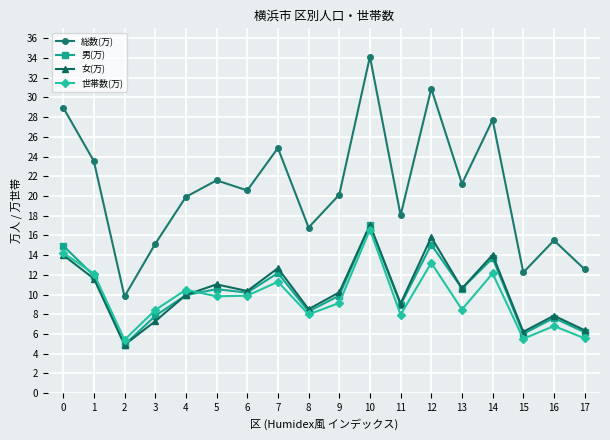

In 総数(万), how many points are higher than both neighbors (excluding endpoints)?

6